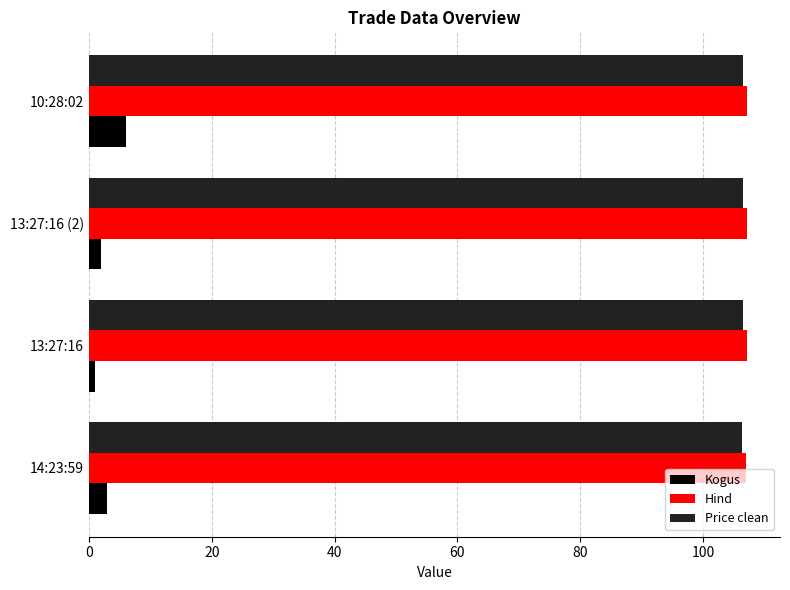

Is the value of Hind at 14:23:59 greater than the value of Kogus at 13:27:16 (2)?

Yes